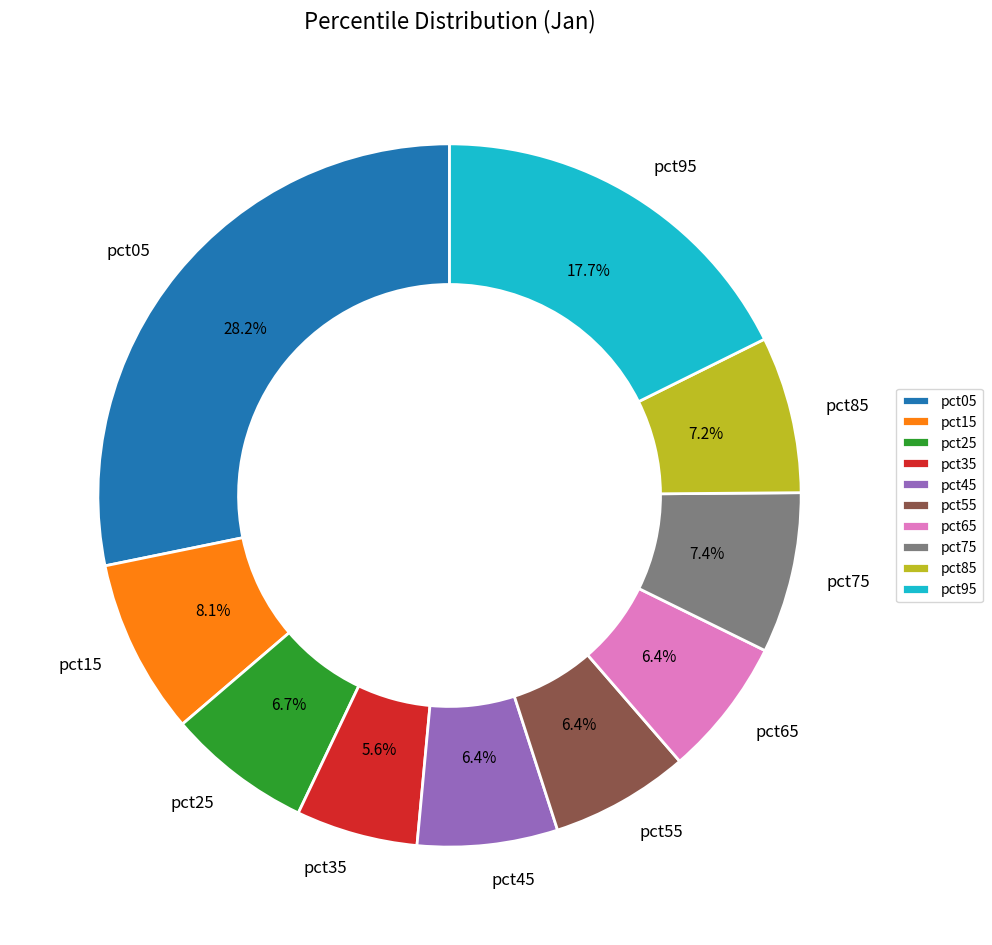

Combined, what portion of the pie is pct05 and pct15?

36.3%